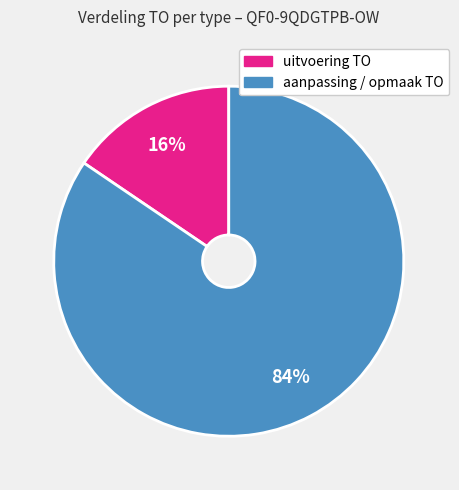

Does any single category account for the majority?

Yes